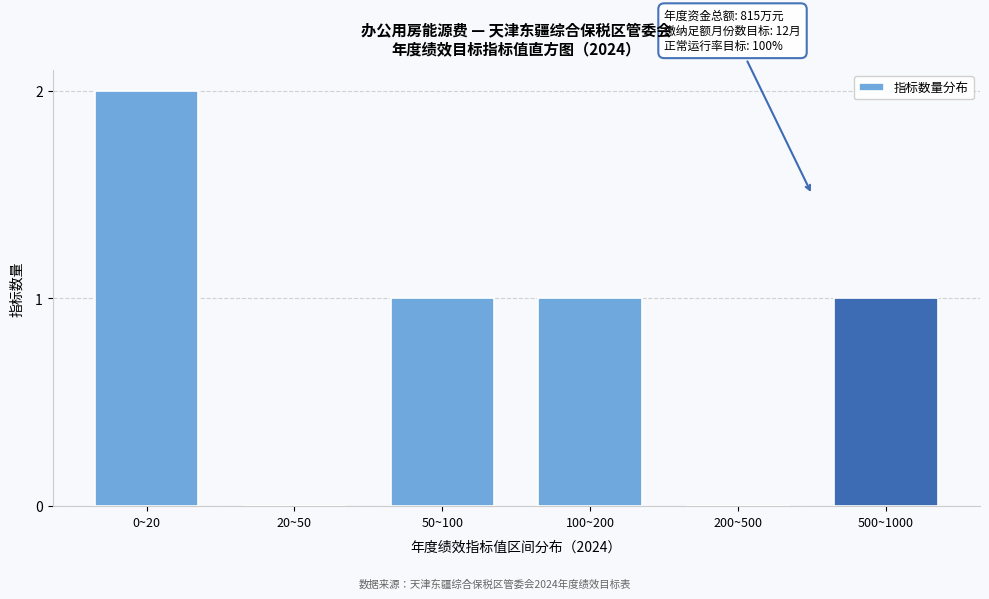

Reading left to right, transcribe all the data shown in this chart.

0~20=2	20~50=0	50~100=1	100~200=1	200~500=0	500~1000=1